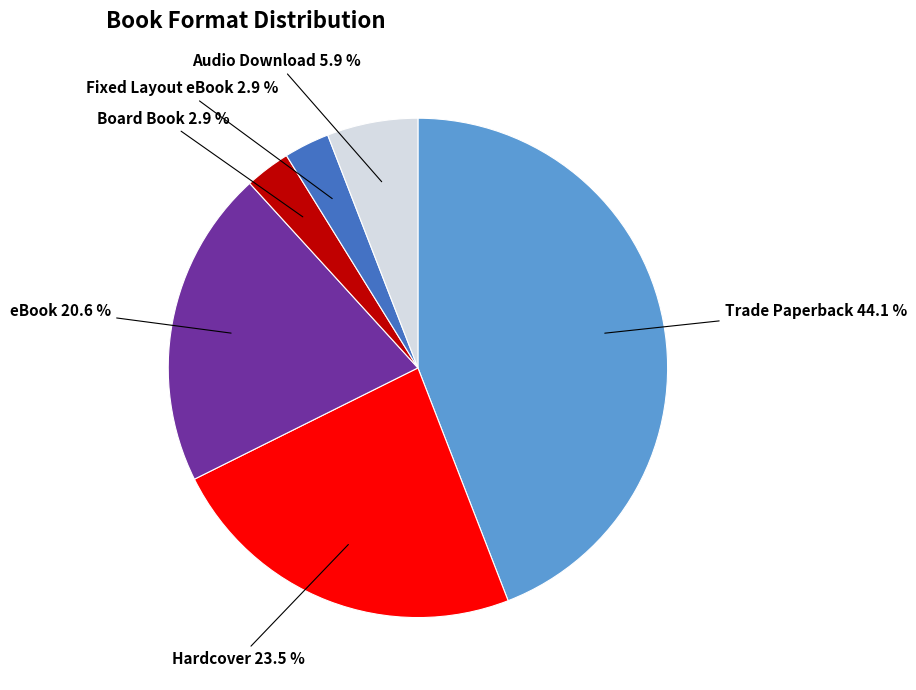

Does any single category account for the majority?

No